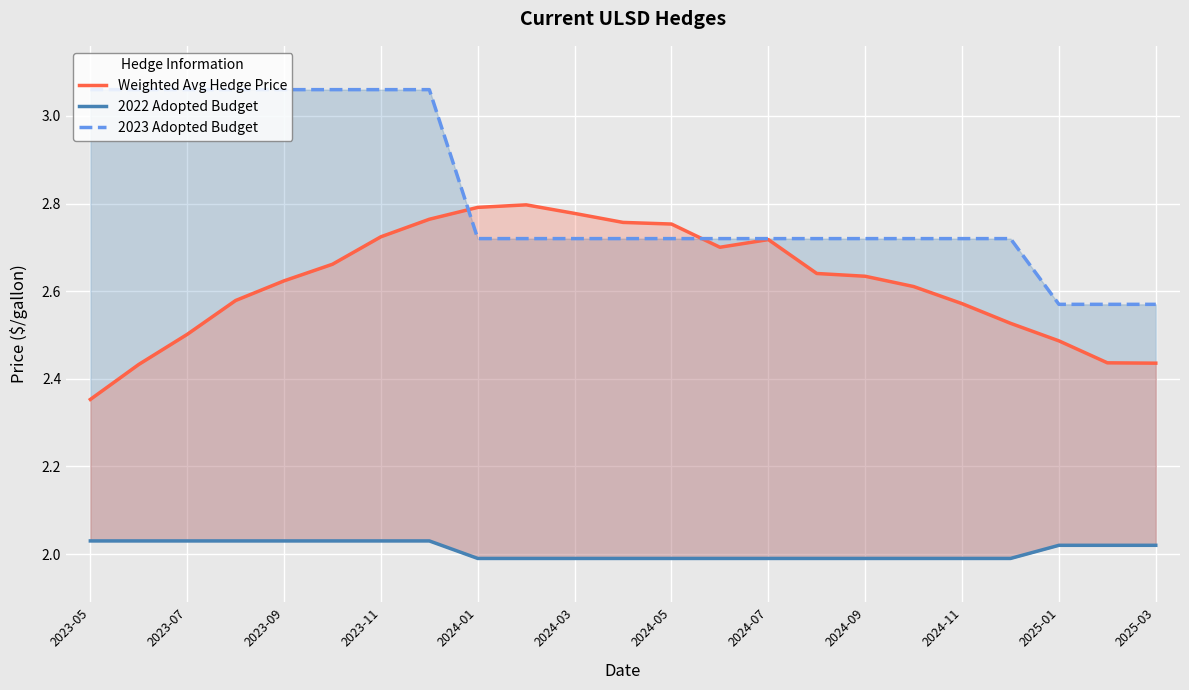

Reading right to left, transcribe all the data shown in this chart.

Weighted Avg Hedge Price: 2.4	2.4	2.5	2.5	2.6	2.6	2.6	2.6	2.7	2.7	2.8	2.8	2.8	2.8	2.8	2.8	2.7	2.7	2.6	2.6	2.5	2.4	2.4
2022 Adopted Budget: 2.0	2.0	2.0	2.0	2.0	2.0	2.0	2.0	2.0	2.0	2.0	2.0	2.0	2.0	2.0	2.0	2.0	2.0	2.0	2.0	2.0	2.0	2.0
2023 Adopted Budget: 2.6	2.6	2.6	2.7	2.7	2.7	2.7	2.7	2.7	2.7	2.7	2.7	2.7	2.7	2.7	3.1	3.1	3.1	3.1	3.1	3.1	3.1	3.1